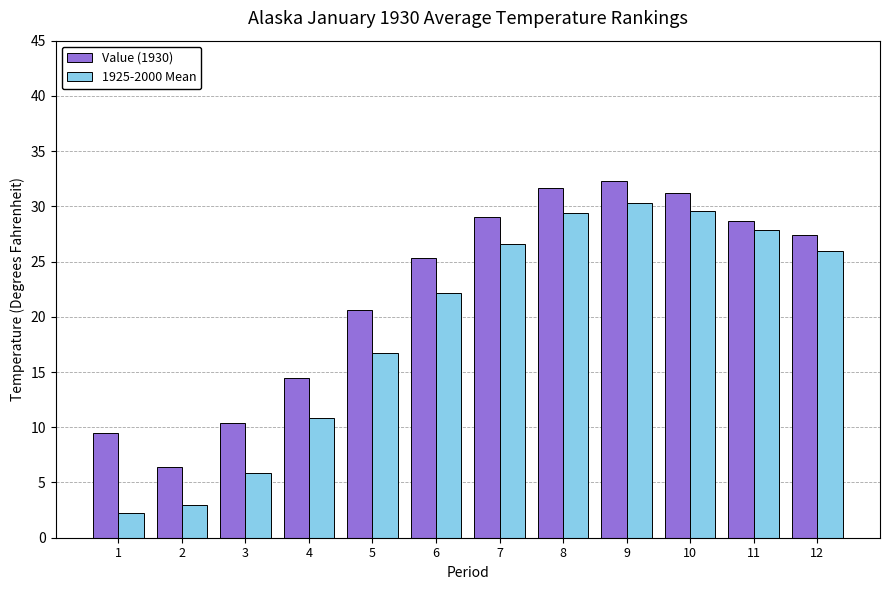

What is the maximum value shown in the chart?

32.3